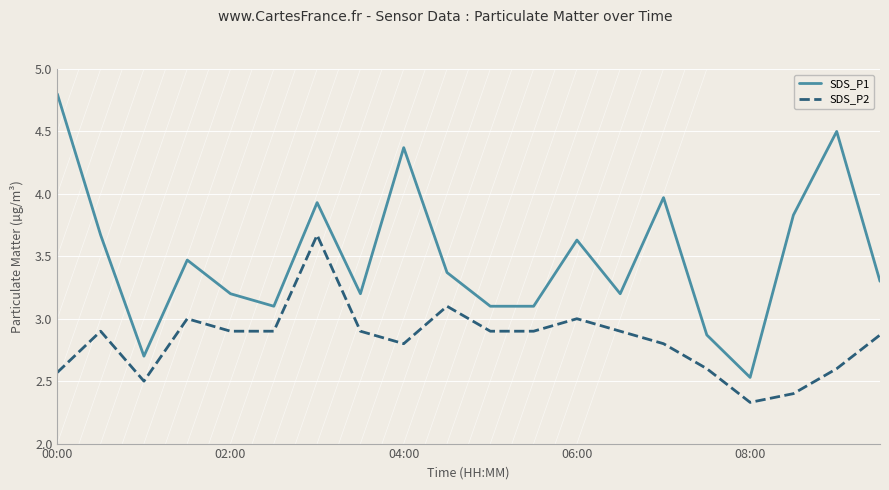

Which series has the largest total across all categories?

SDS_P1